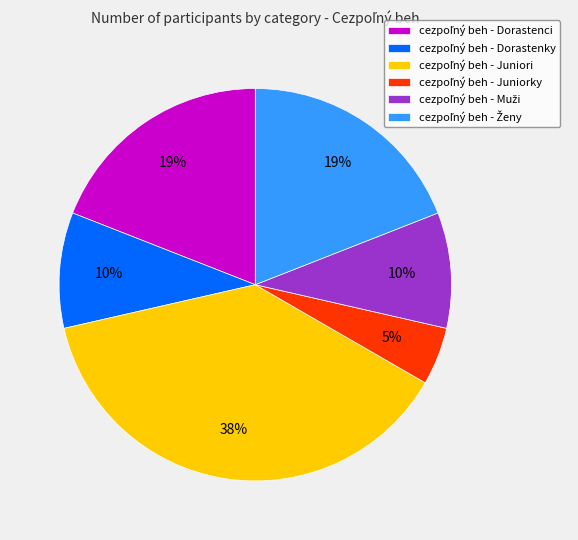

To the nearest percent, what is the difference between the largest and smallest slice percentages?

33%